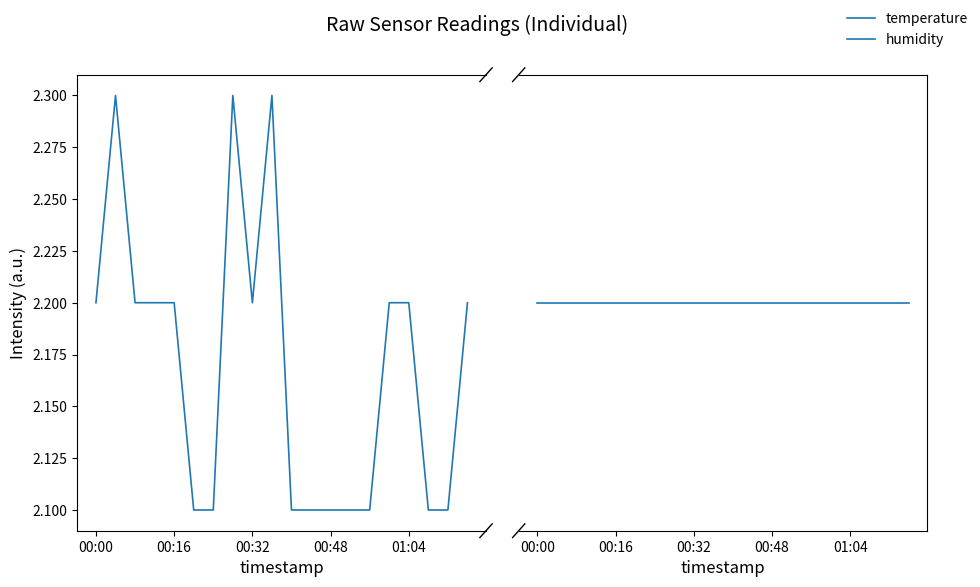

Reading right to left, list all the values displayed in this chart.

temperature: 2.2	2.1	2.1	2.2	2.2	2.1	2.1	2.1	2.1	2.1	2.3	2.2	2.3	2.1	2.1	2.2	2.2	2.2	2.3	2.2
humidity: 99.9	99.9	99.9	99.9	99.9	99.9	99.9	99.9	99.9	99.9	99.9	99.9	99.9	99.9	99.9	99.9	99.9	99.9	99.9	99.9